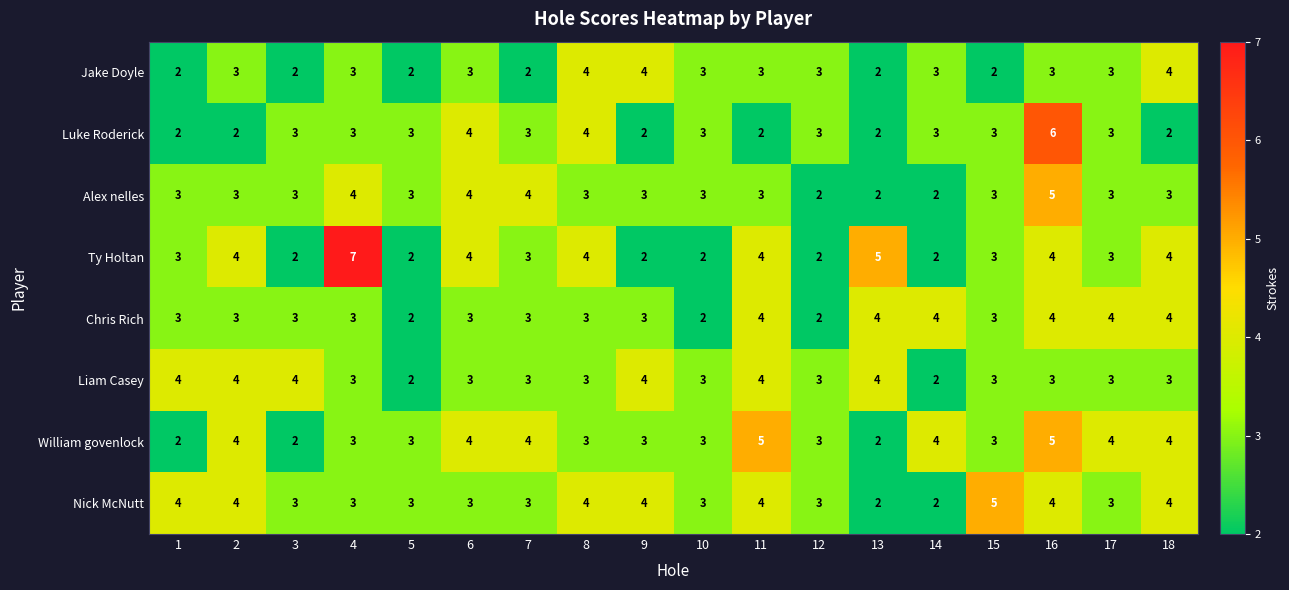

At which category is the sum across all series the highest?

16